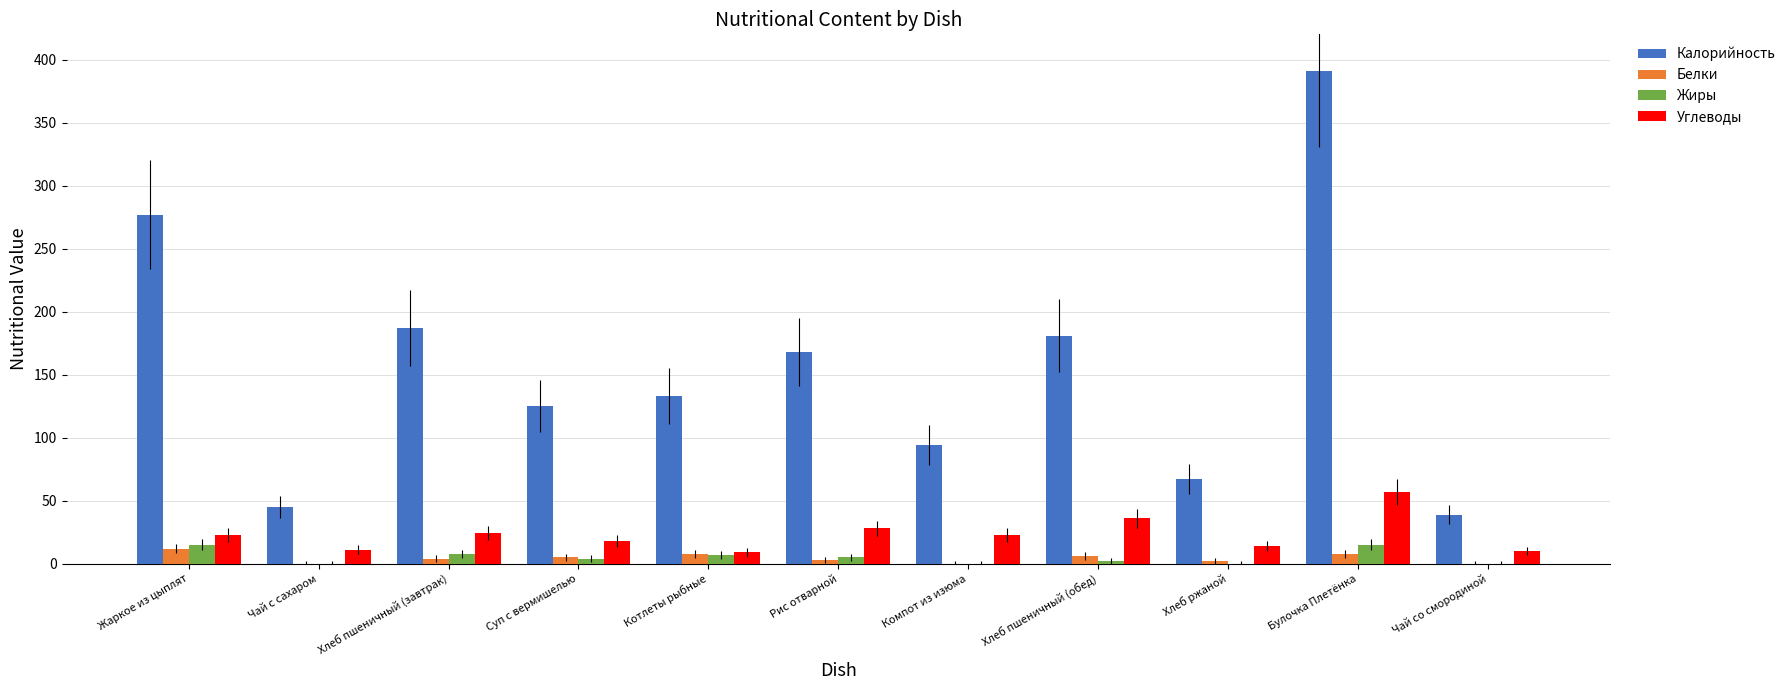

How many data points does each series have?

11